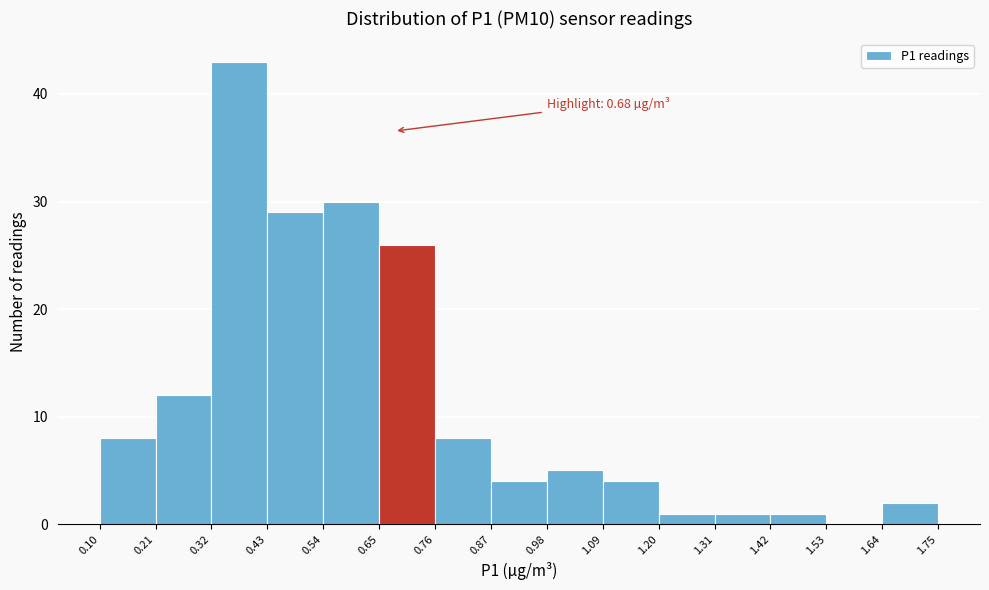

Which range on the x-axis has the tallest bar?

0.32 to 0.43